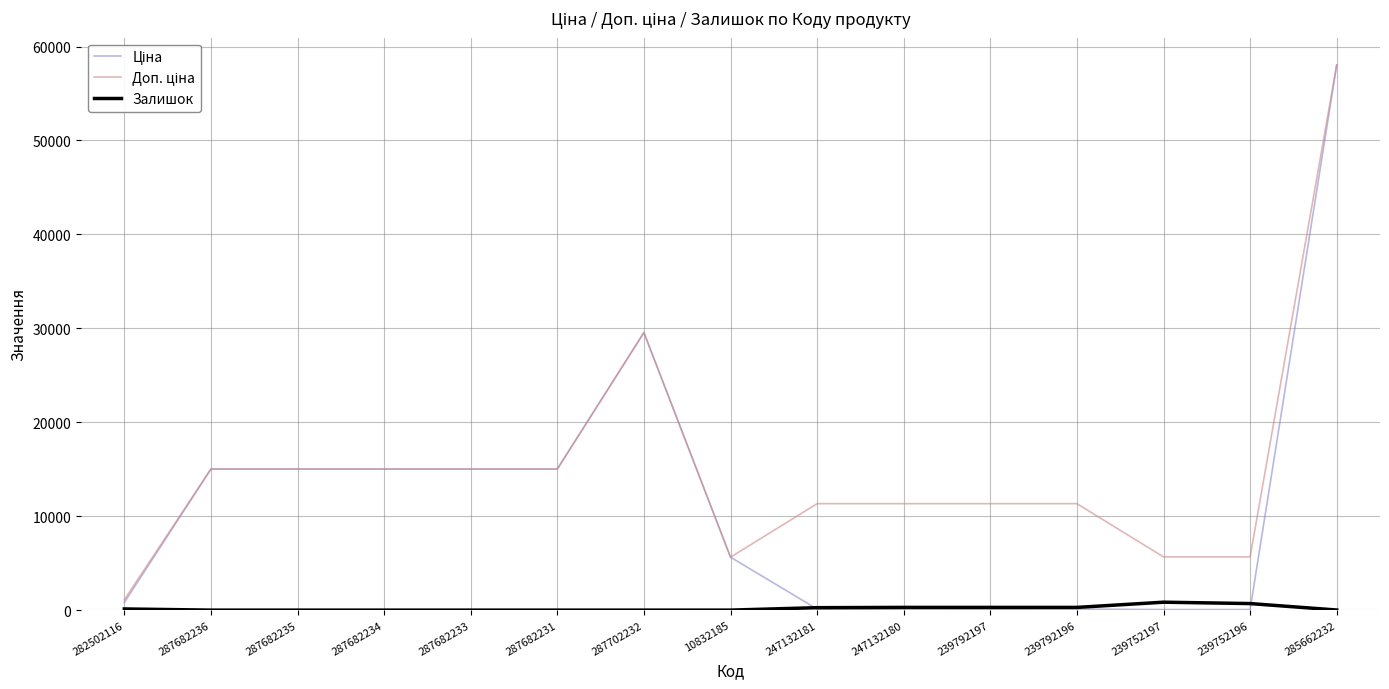

How many series are shown in this chart?

3